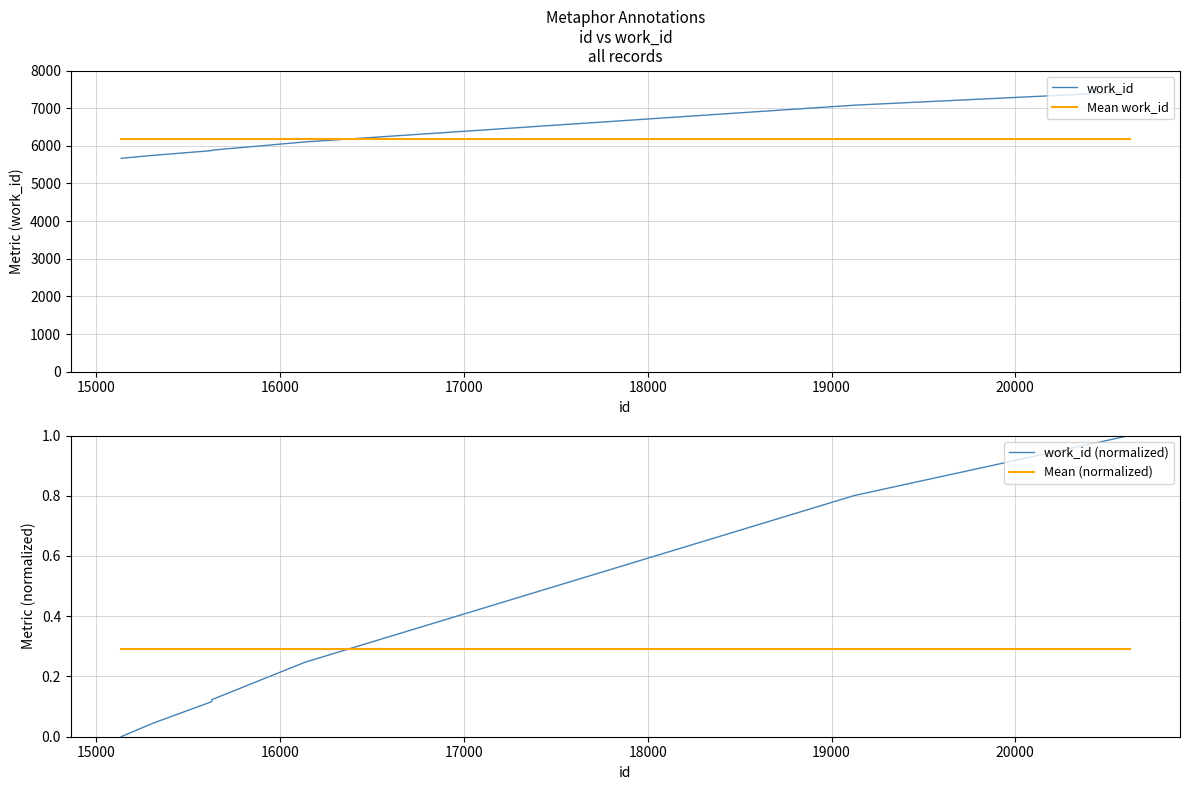

What is the highest value of the work_id series?

7431